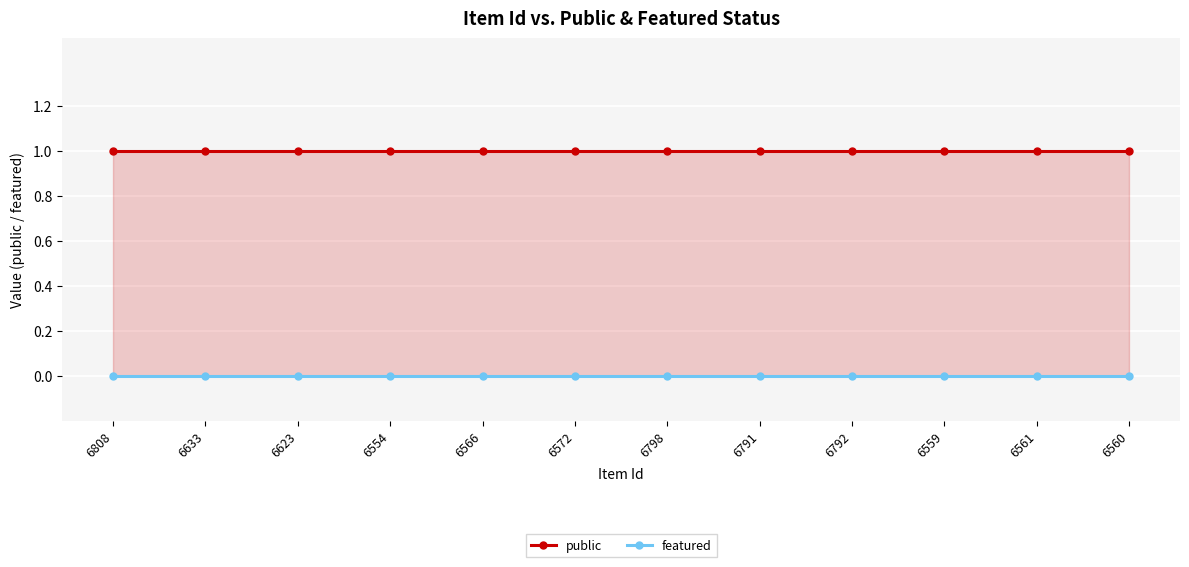

What is the label of the 10th point from the right?

6623